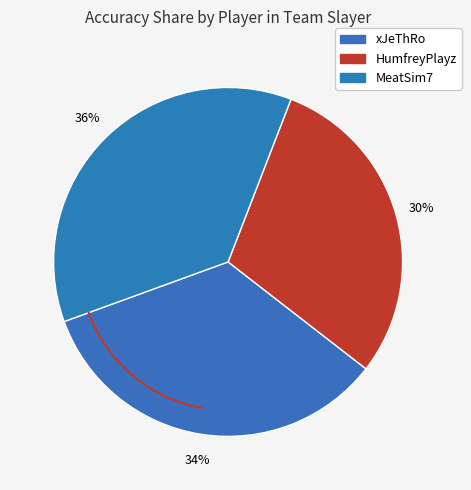

The MeatSim7 slice represents 49% of the pie. True or false?

False